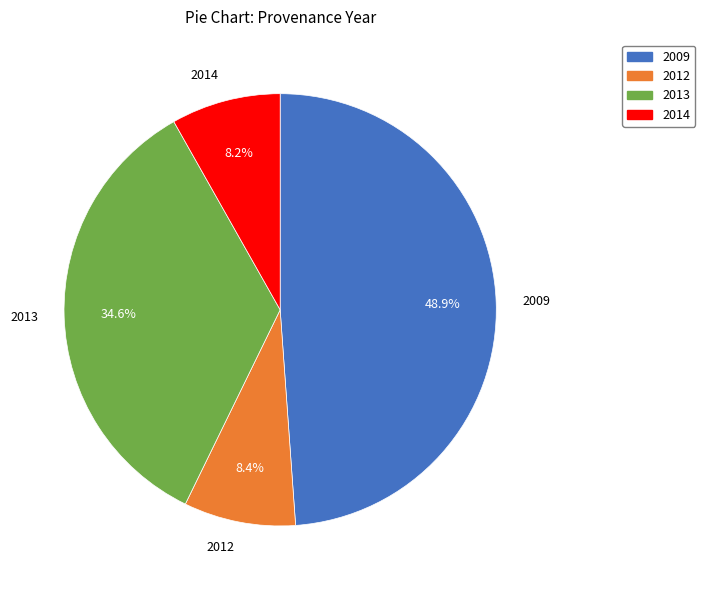

What portion of the pie excludes 2014?

91.8%